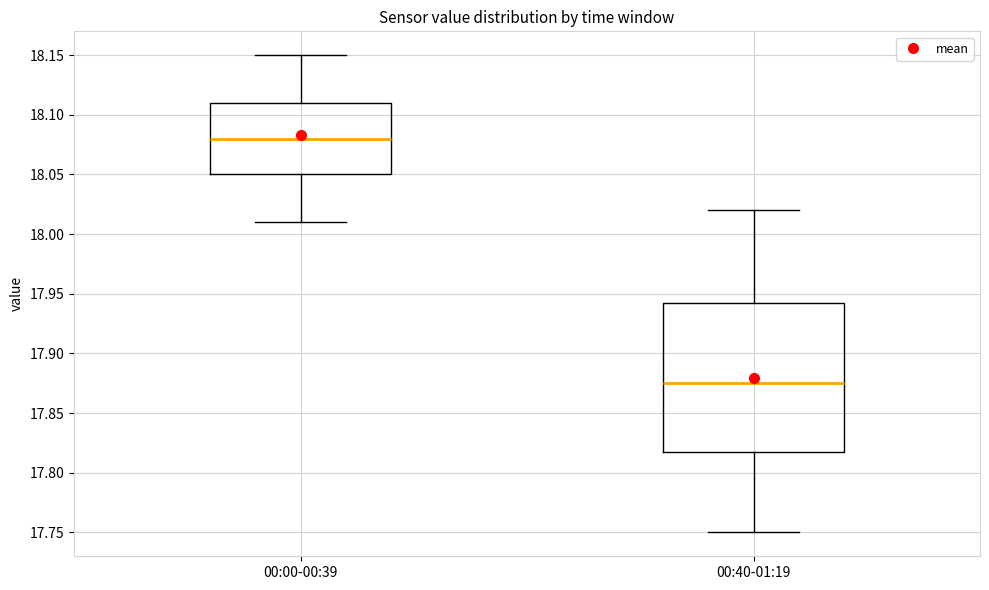

Reading left to right, transcribe this box plot: for each box, give where its median line is, the range the box spans, and where its two whiskers end, as read against the y-axis. The values are not printed on the chart, so give them approximately, as read against the axis.

00:00-00:39: median 18.080, box 18.050 to 18.110, whiskers 18.010 to 18.150
00:40-01:19: median 17.875, box 17.820 to 17.945, whiskers 17.750 to 18.020